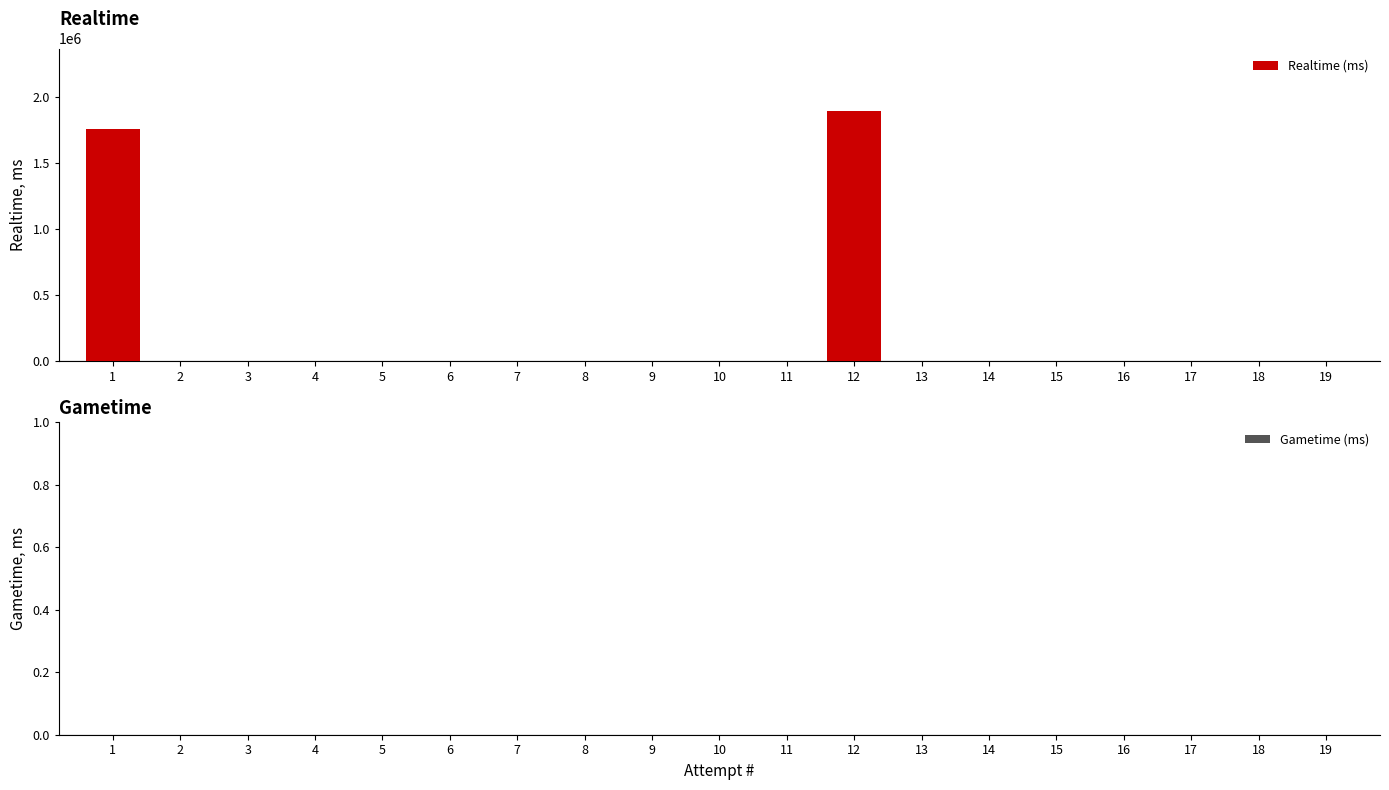

The value at 14 is 873421. True or false?

False